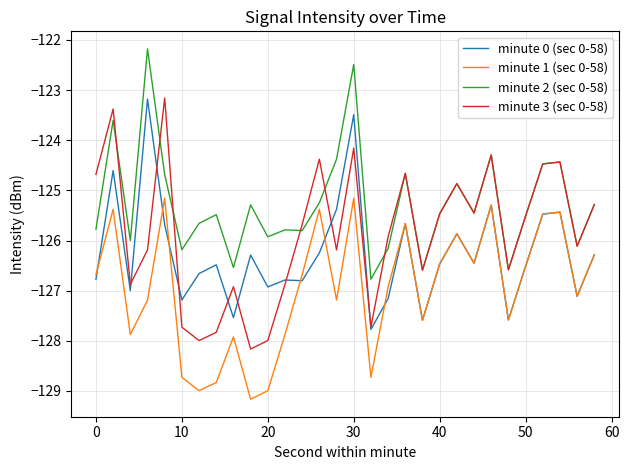

How many categories are shown in the chart?

30